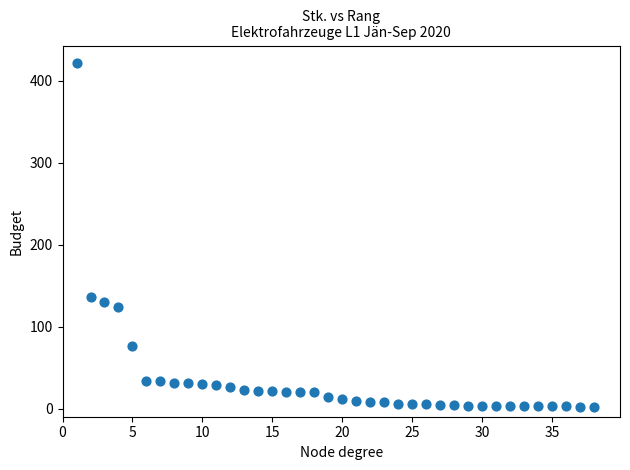

What is the range of X values (max minus min)?

37